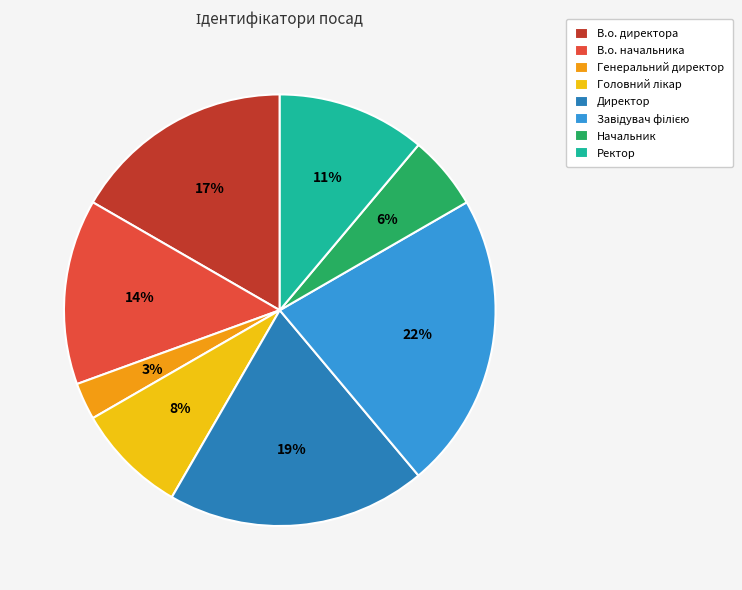

Between Директор and В.о. начальника, which is larger?

Директор